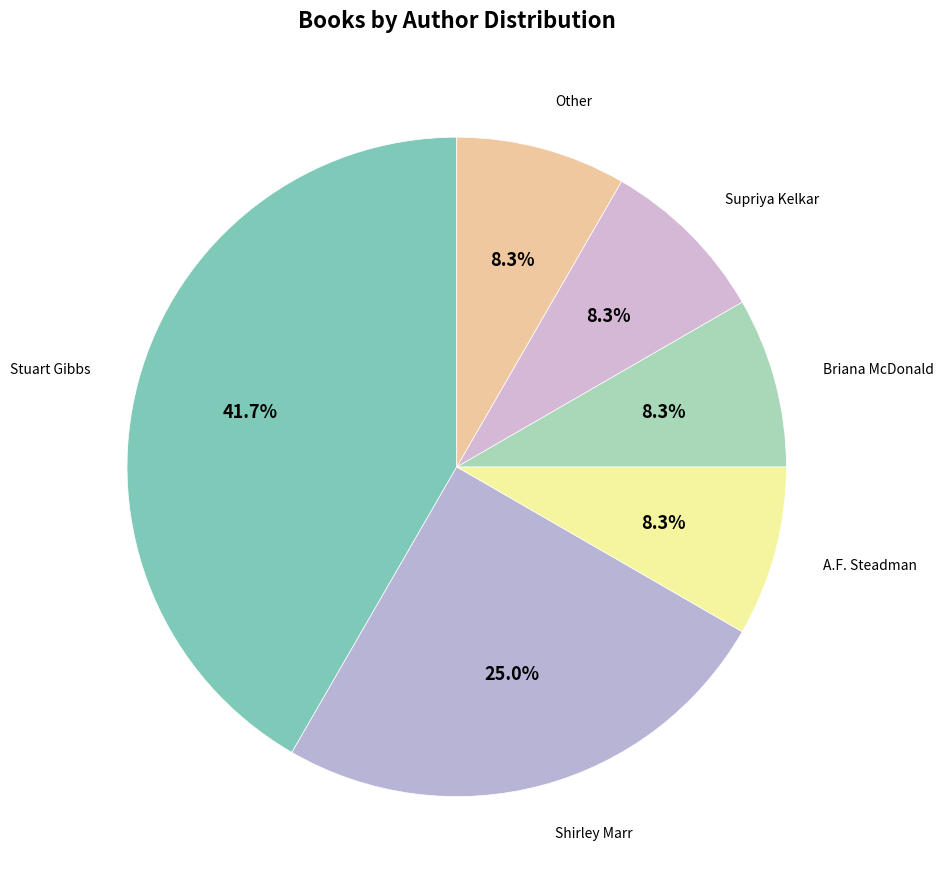

Which slice is the largest?

Stuart Gibbs